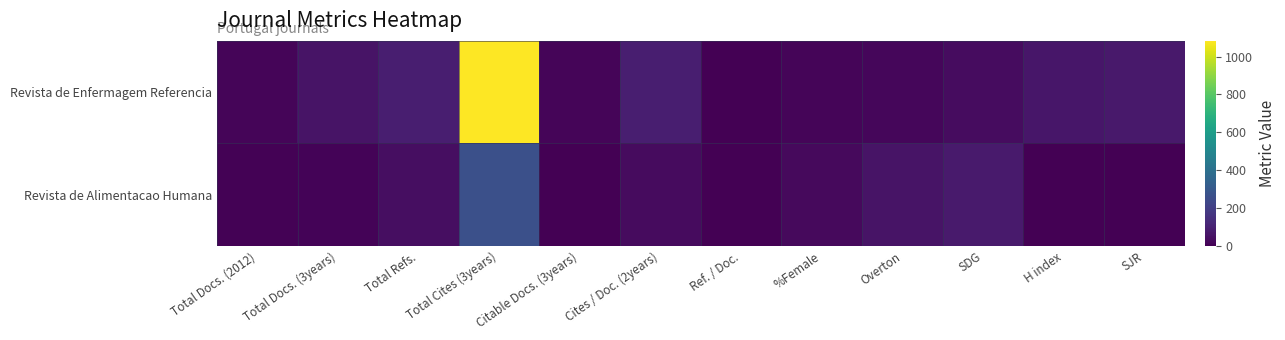

Rank the series at Total Docs. (3years) from highest to lowest value.

Revista de Enfermagem Referencia, Revista de Alimentacao Humana